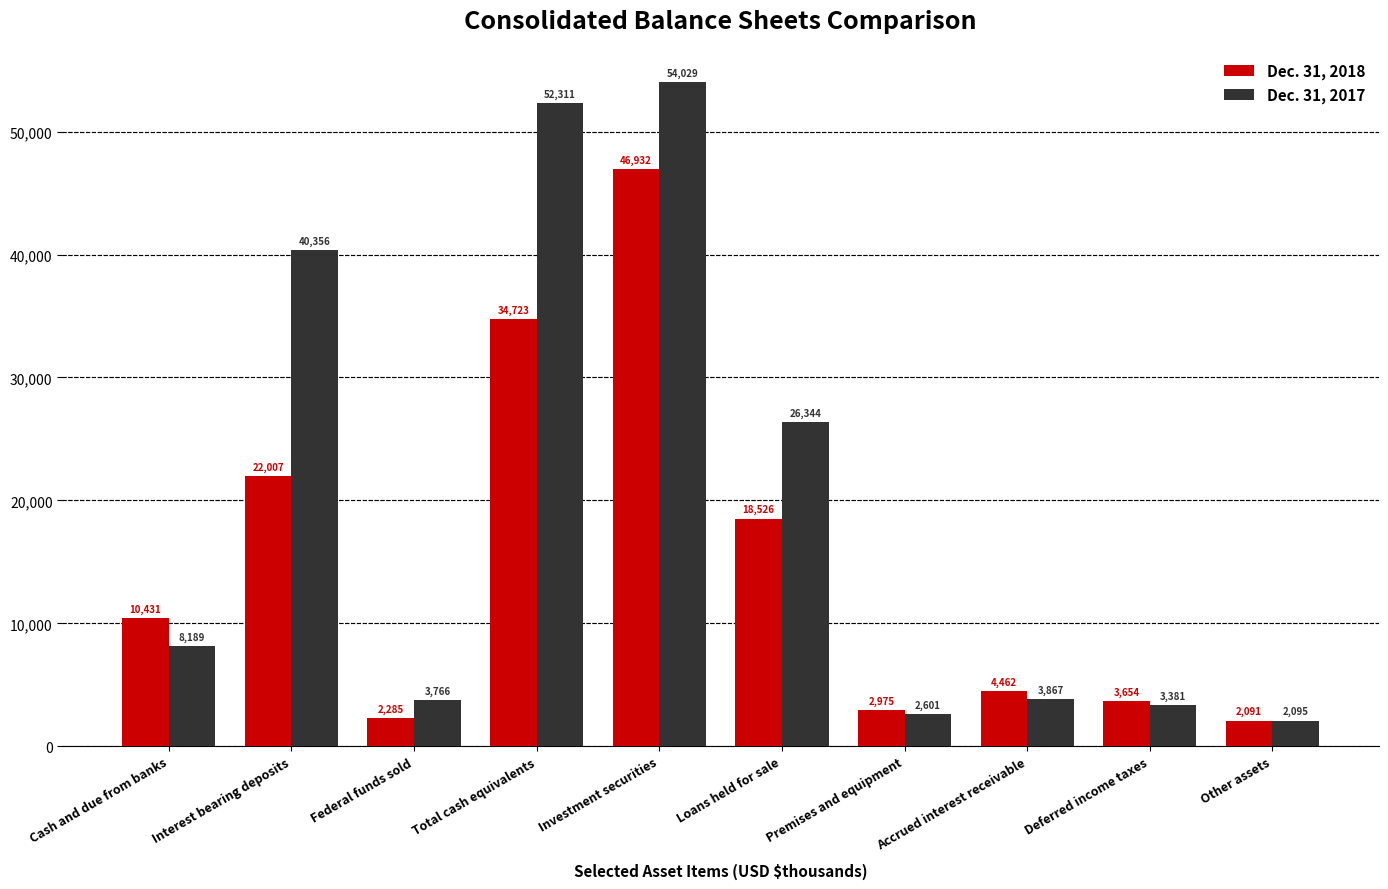

Where is Dec. 31, 2017 nearest to the value 28062?

Loans held for sale